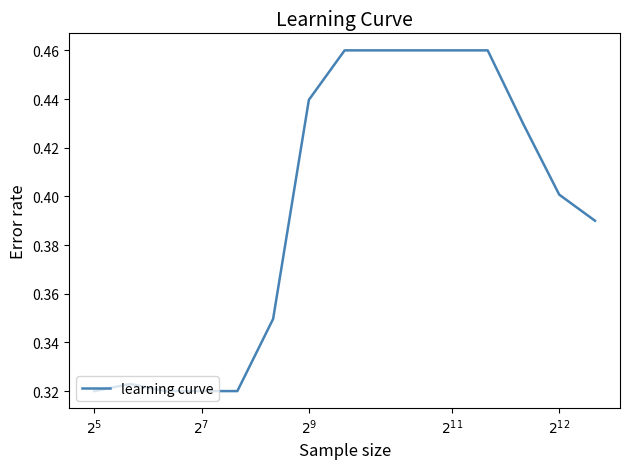

How many lines are shown in the chart?

1